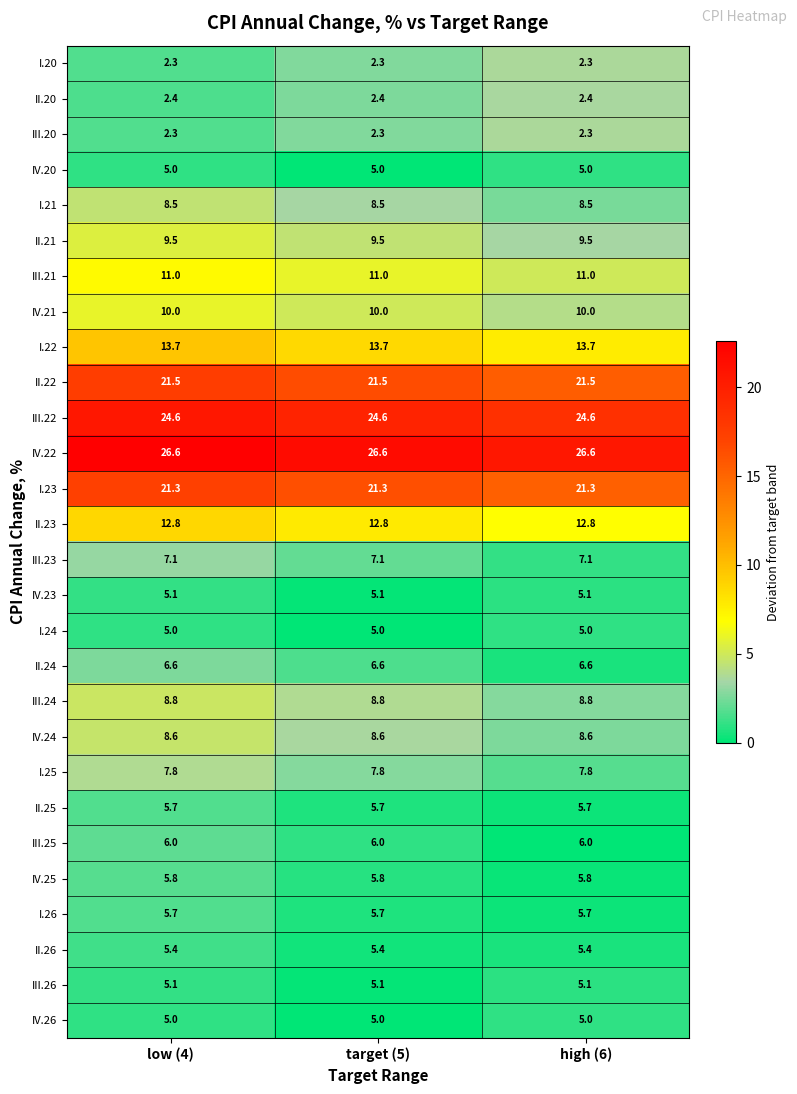

The III.21 series shows 6.6 at low (4). True or false?

False